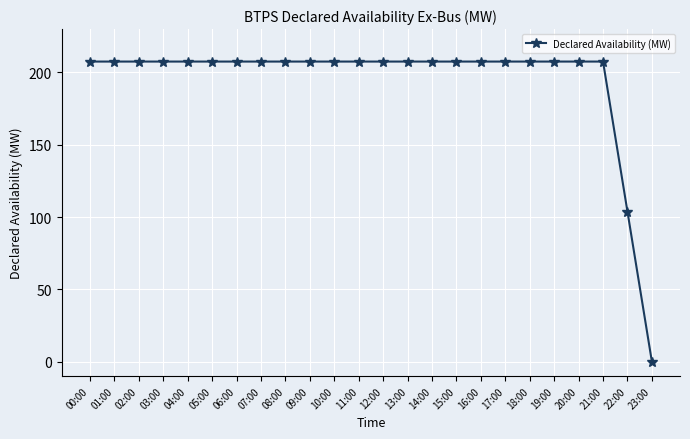

What is the difference between the maximum and minimum values?

207.5